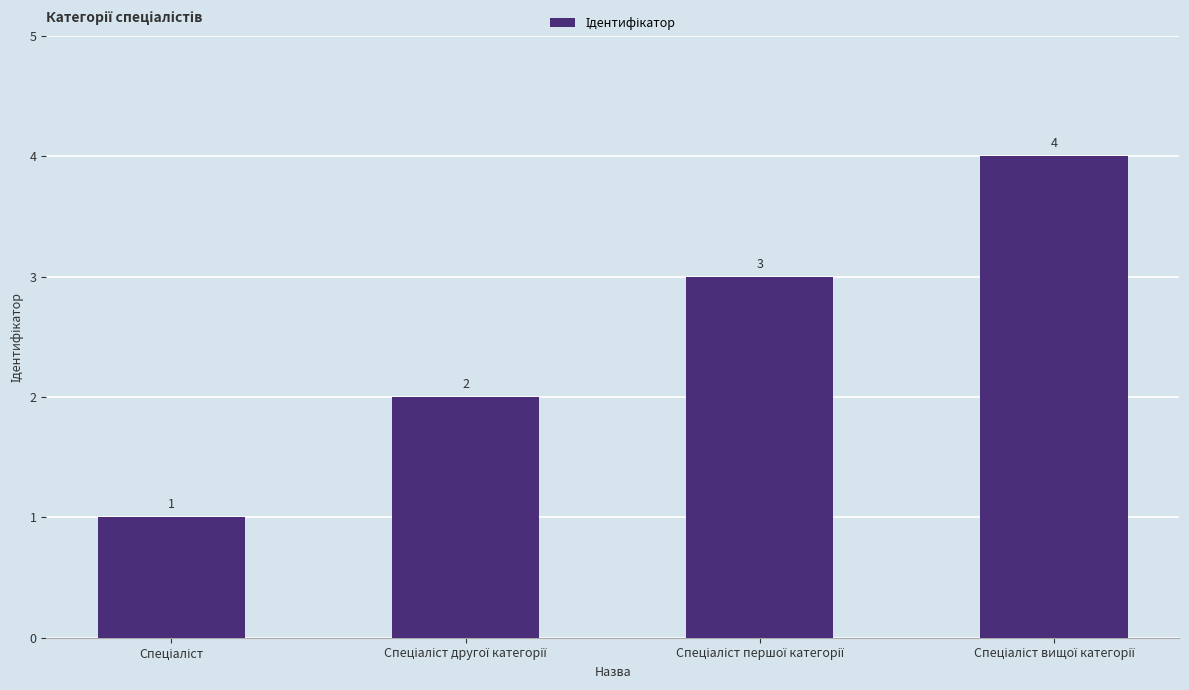

What is the difference between the maximum and minimum values?

3